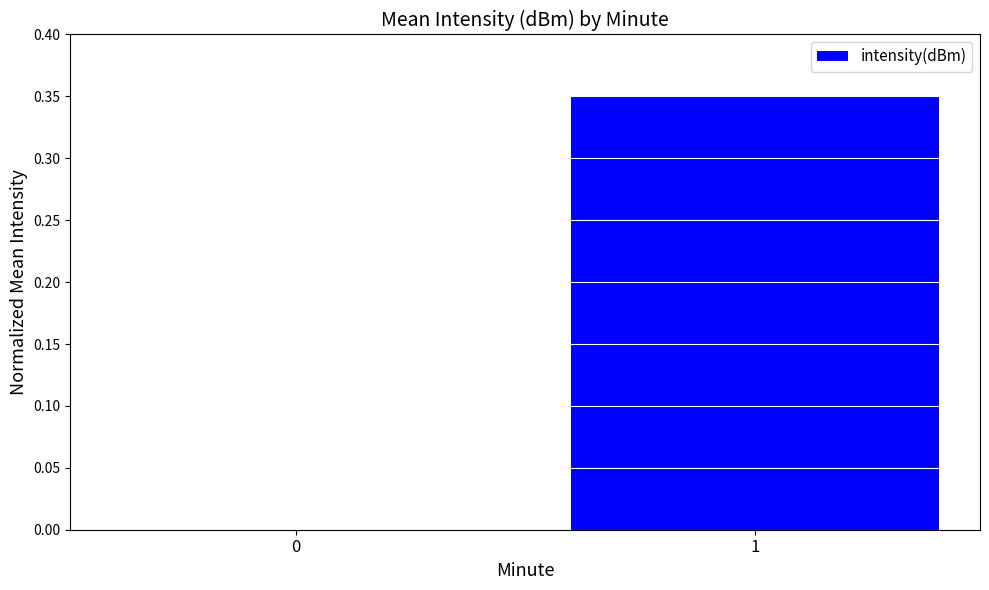

The value at 0 is -0.2. True or false?

False